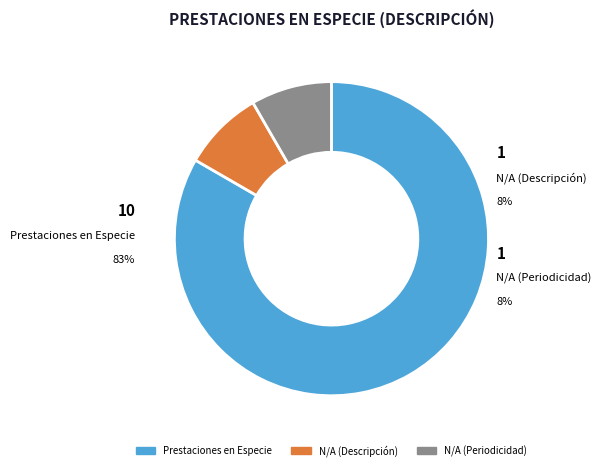

True or false: N/A (Periodicidad) accounts for 8% of the total.

True